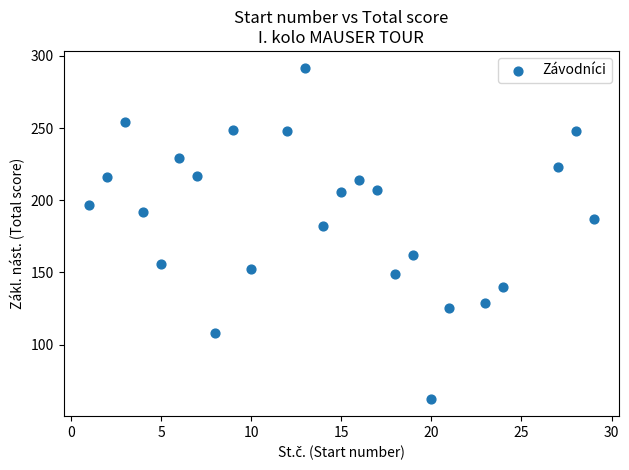

What Y value in the scatter plot is closest to 177?

182